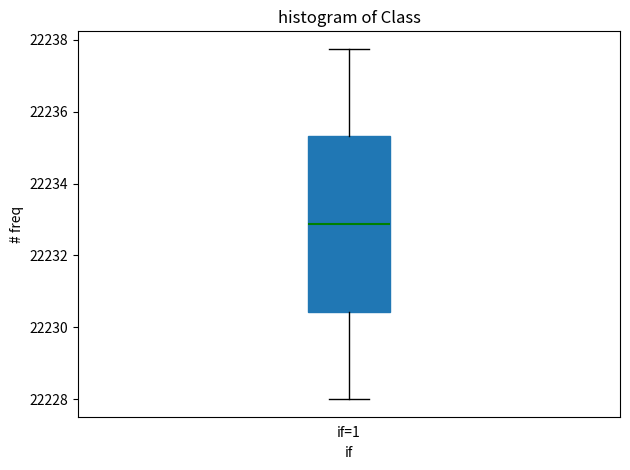

Transcribe this box plot: give where the median line is, the range the box spans, and where the two whiskers end, as read against the y-axis. The values are not printed on the chart, so give them approximately, as read against the axis.

median 22232.8, box 22230.4 to 22235.4, whiskers 22228.0 to 22237.8